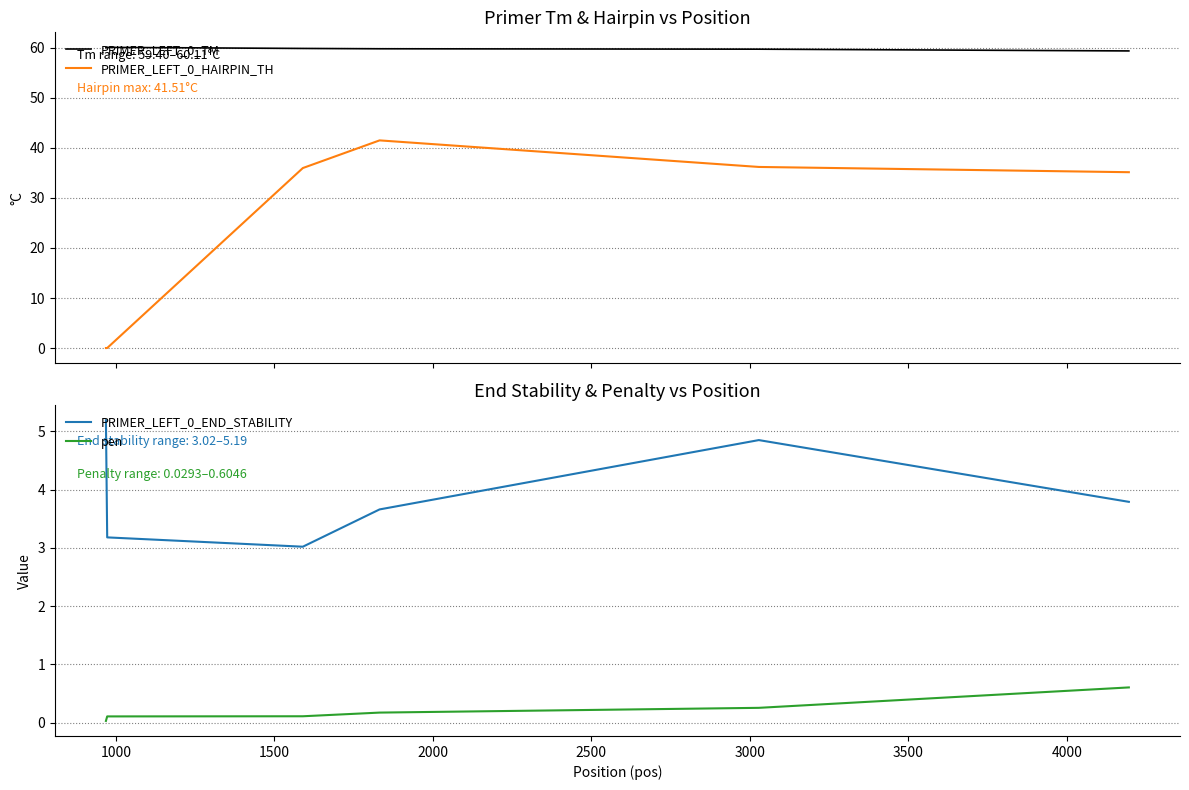

True or false: PRIMER_LEFT_0_TM and PRIMER_LEFT_0_HAIRPIN_TH intersect in this chart.

False